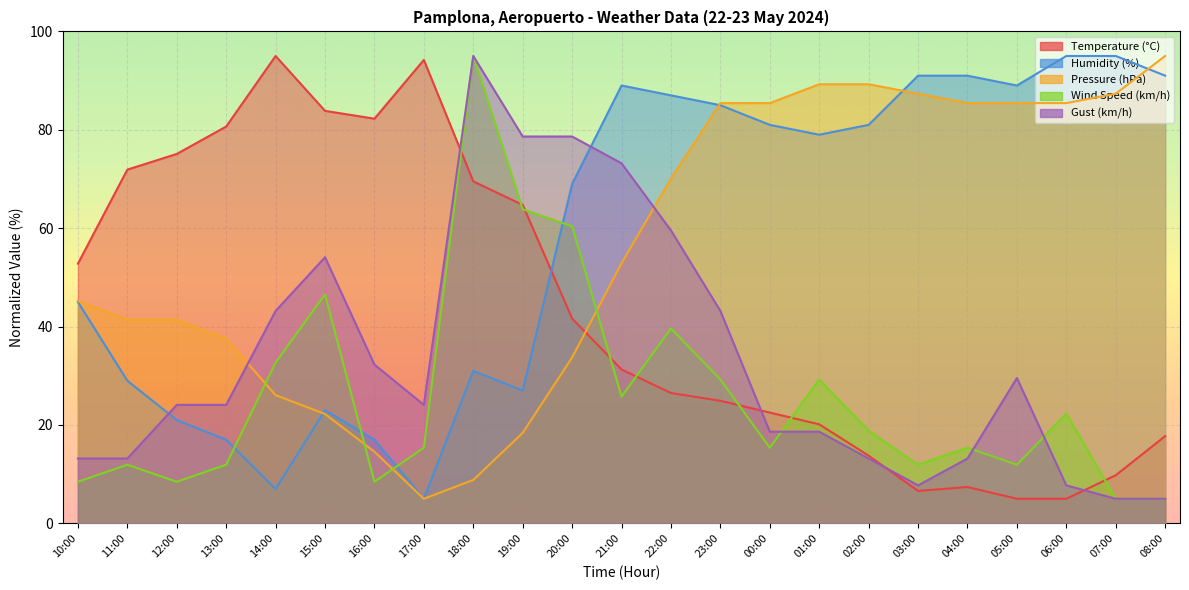

The value of Wind Speed (km/h) at 21:00 is 25.8. True or false?

True